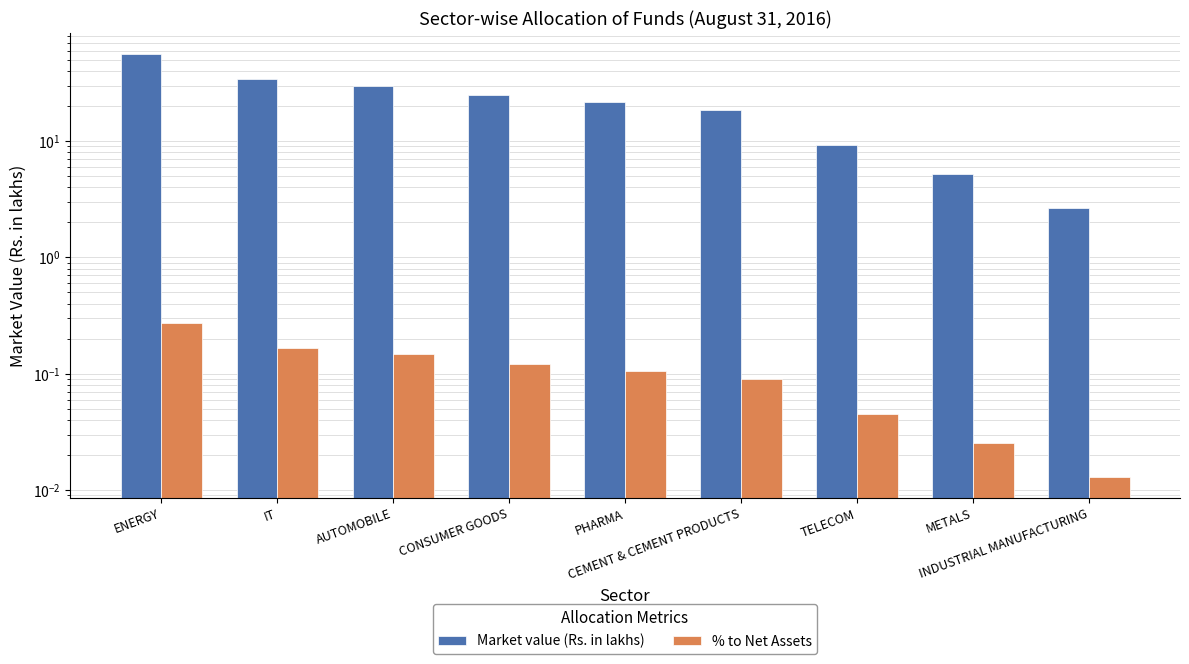

Which category has the highest value in the % to Net Assets series?

ENERGY